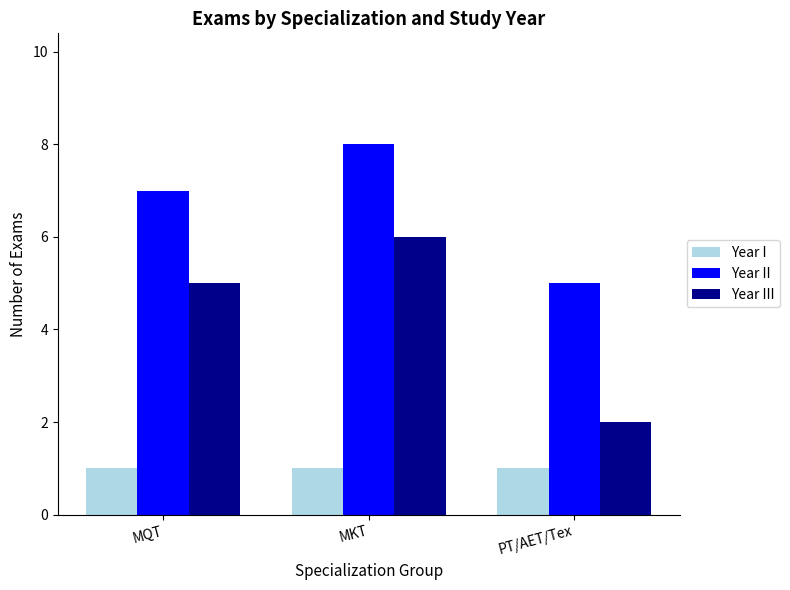

Which series changed the most between MKT and PT/AET/Tex?

Year III